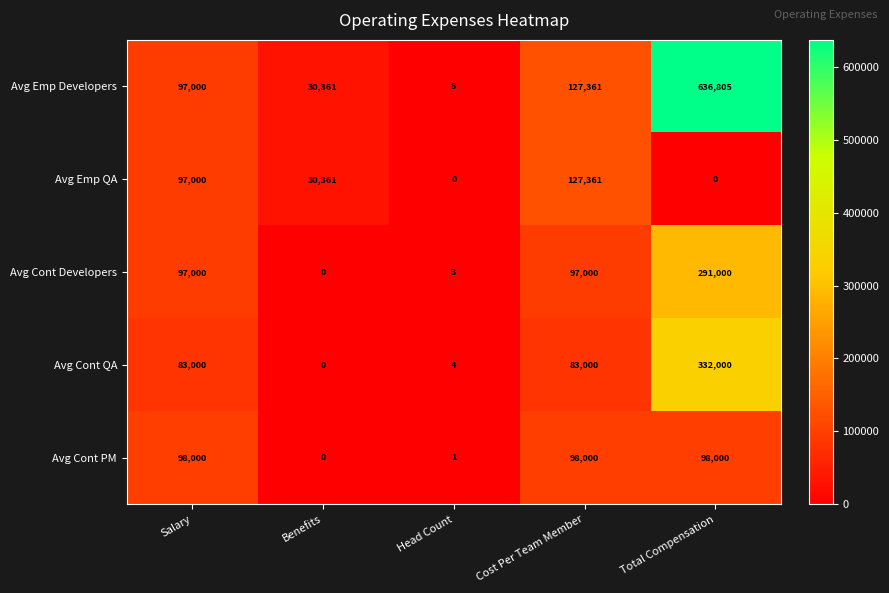

At which label does Avg Cont QA reach its peak?

Total Compensation